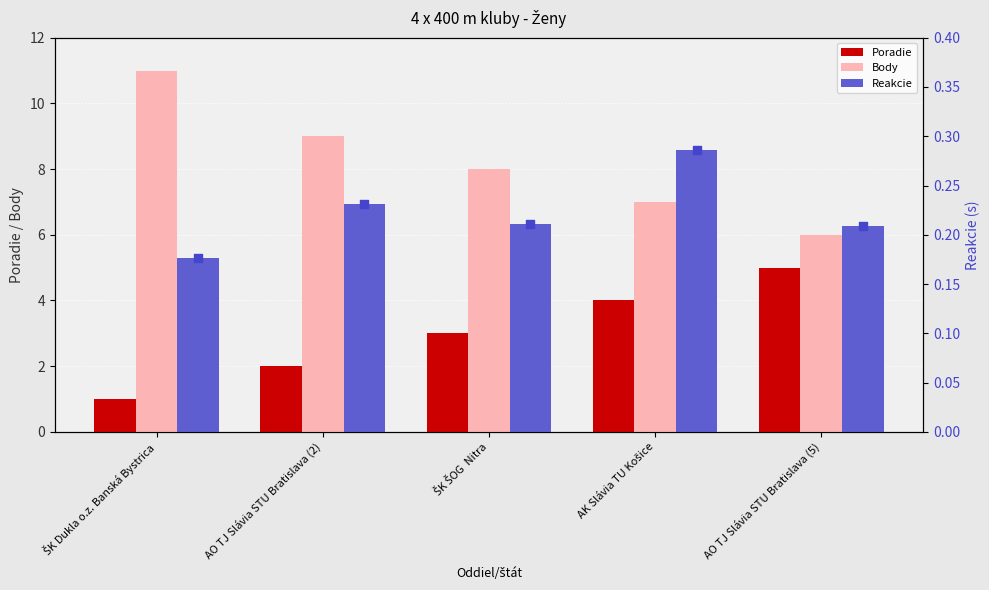

At how many categories does at least one series exceed 4?

5